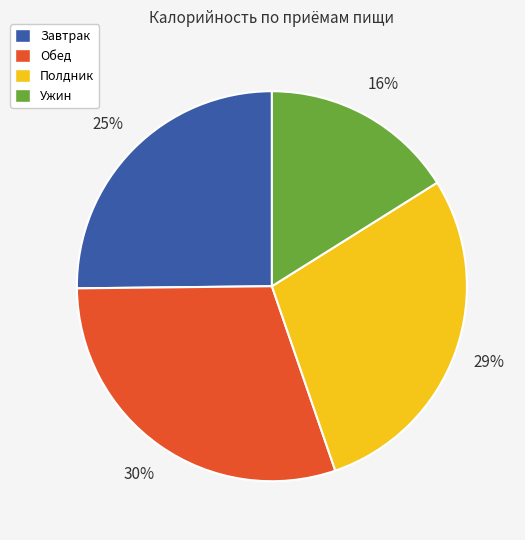

How many slices are in this pie chart?

4